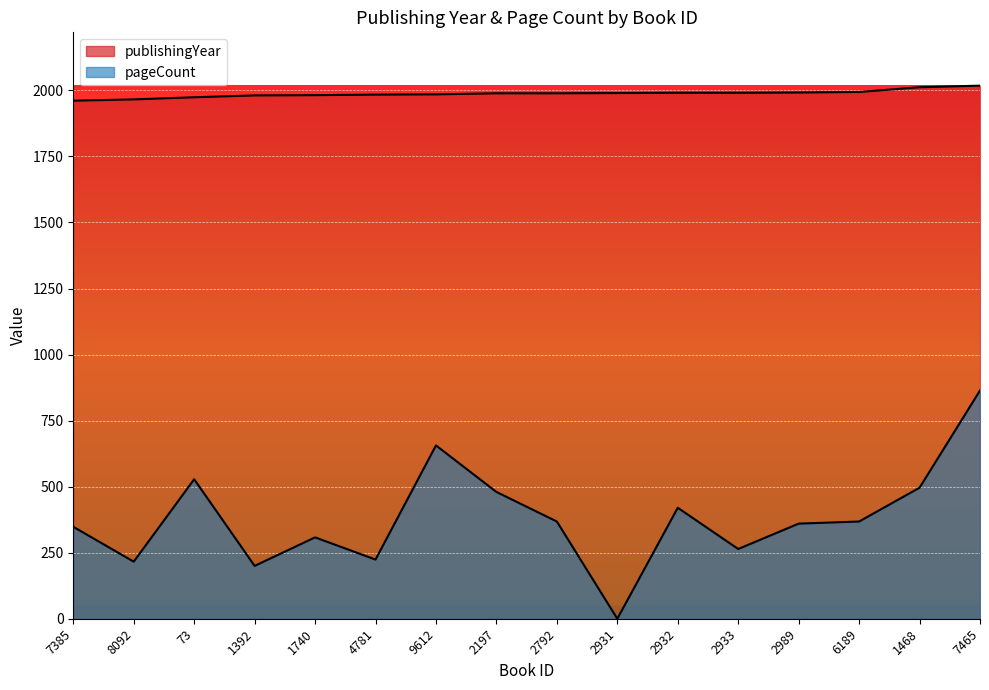

Reading right to left, extract all data points from this chart.

publishingYear: 7465=2018	1468=2012	6189=1994	2989=1992	2933=1991	2932=1991	2931=1990	2792=1989	2197=1989	9612=1985	4781=1984	1740=1982	1392=1981	73=1974	8092=1966	7385=1961
pageCount: 7465=864	1468=496	6189=368	2989=360	2933=264	2932=420	2931=0	2792=368	2197=480	9612=656	4781=224	1740=308	1392=200	73=528	8092=216	7385=348